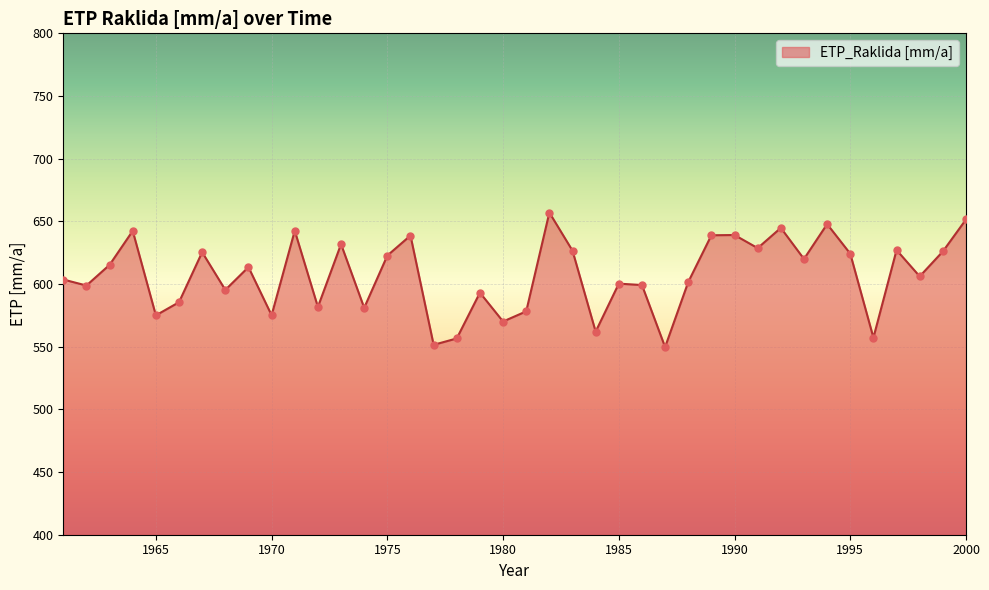

What is the maximum value shown in the chart?

657.0